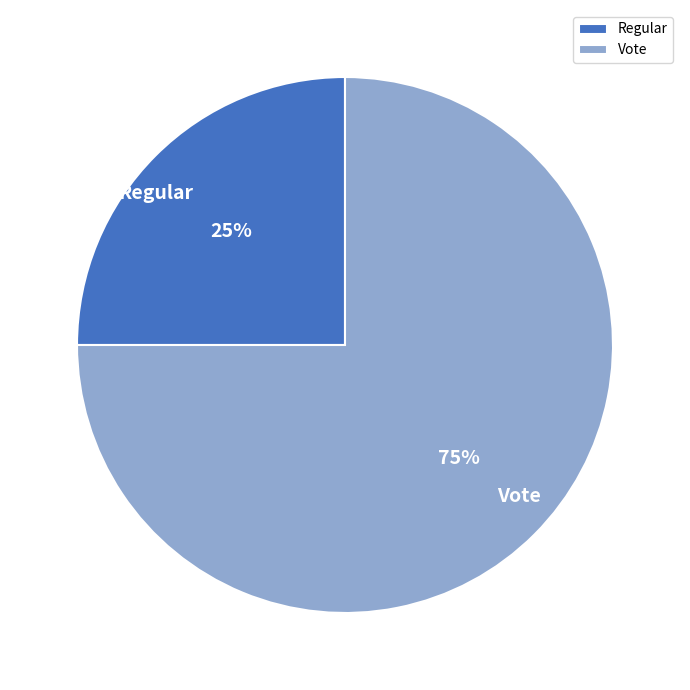

Combined, do Vote and Regular account for over 50%?

Yes